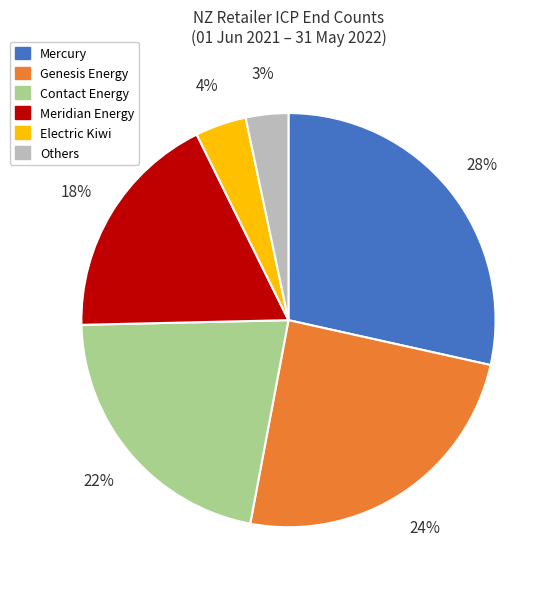

The Contact Energy slice represents 22% of the pie. True or false?

True